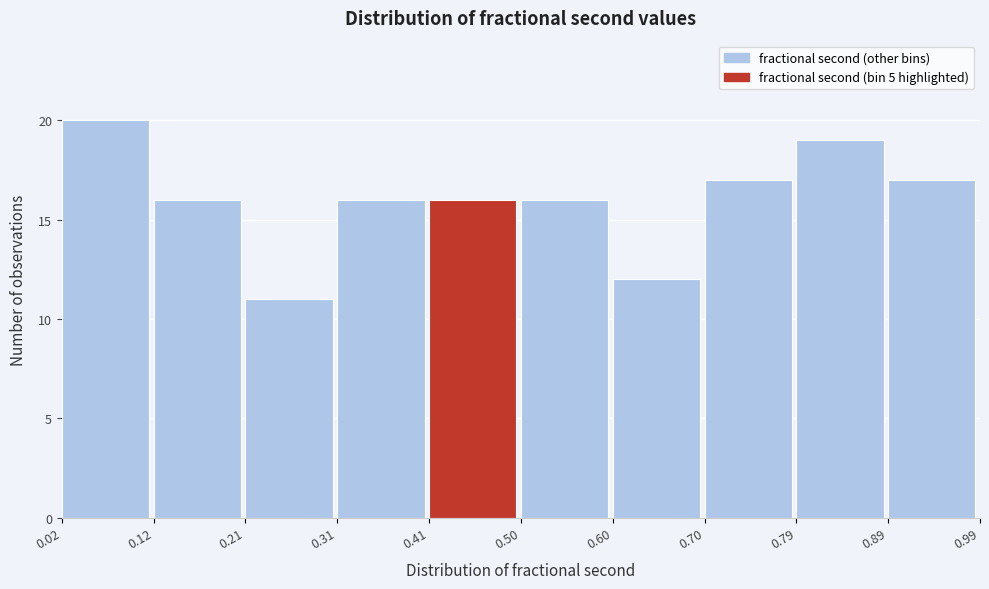

What is the height of the bar covering 0.41 to 0.50 on the x-axis? The values are not printed on the chart, so give them approximately, as read against the axis.

16